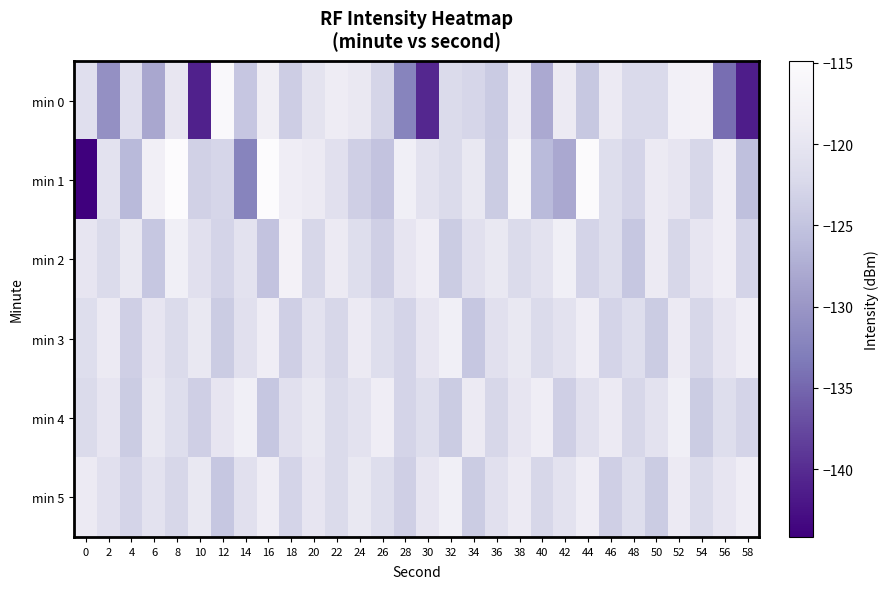

Between 8 and 42, which series saw the biggest shift?

min 1